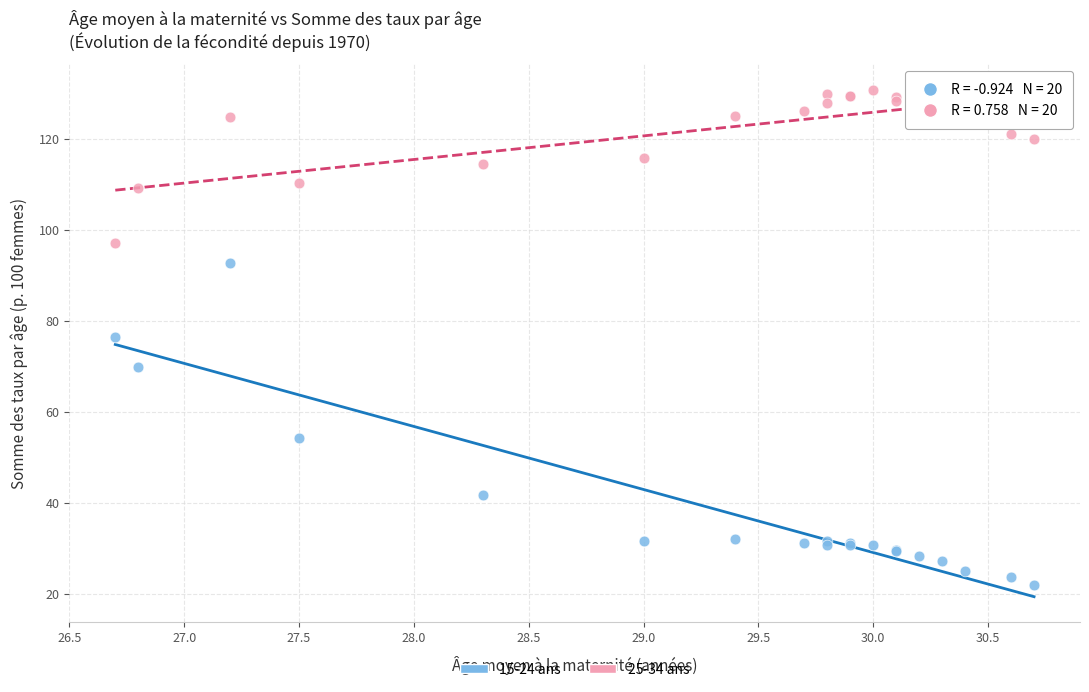

Which series reaches the maximum Y coordinate?

25-34 ans